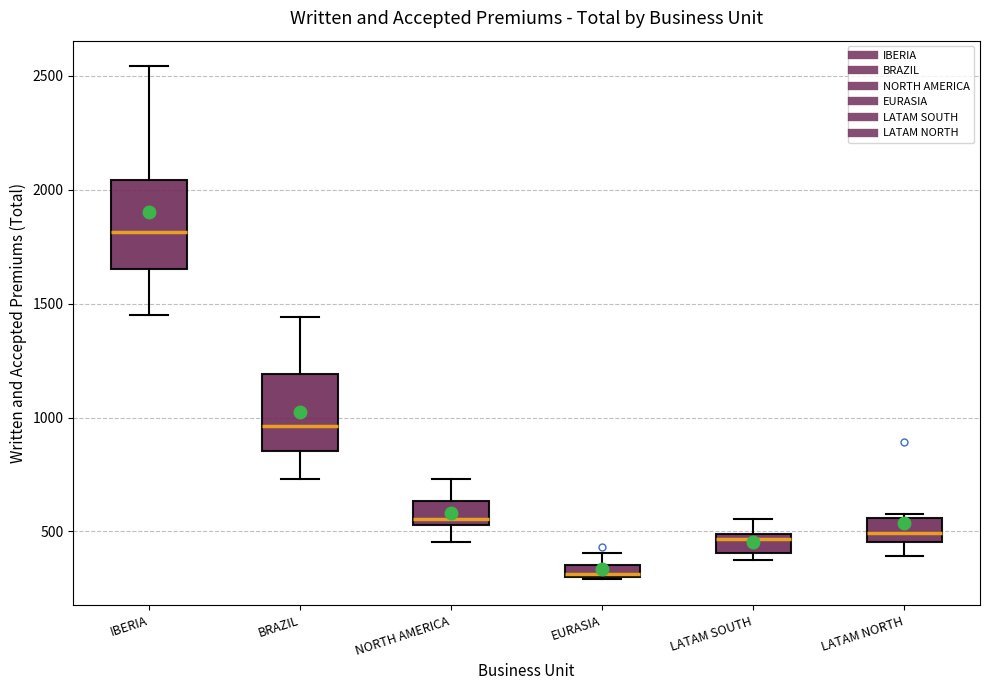

Which box's median line is the highest?

IBERIA